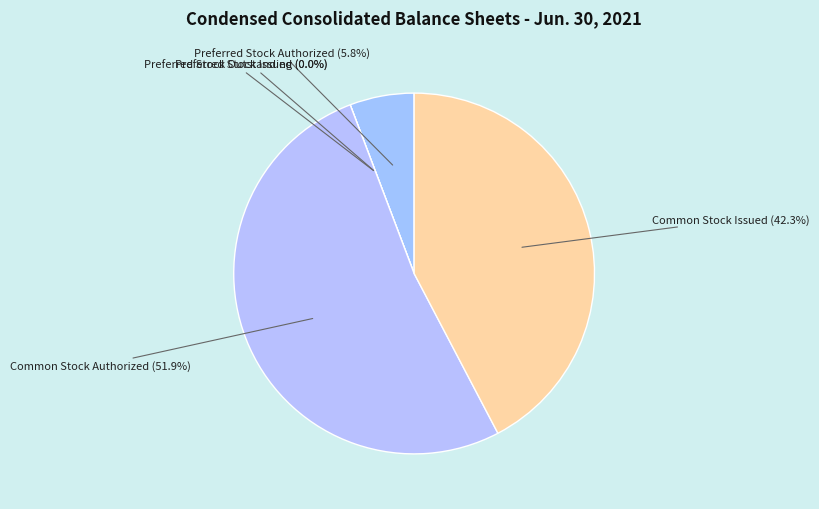

Is there a majority slice in this chart?

Yes